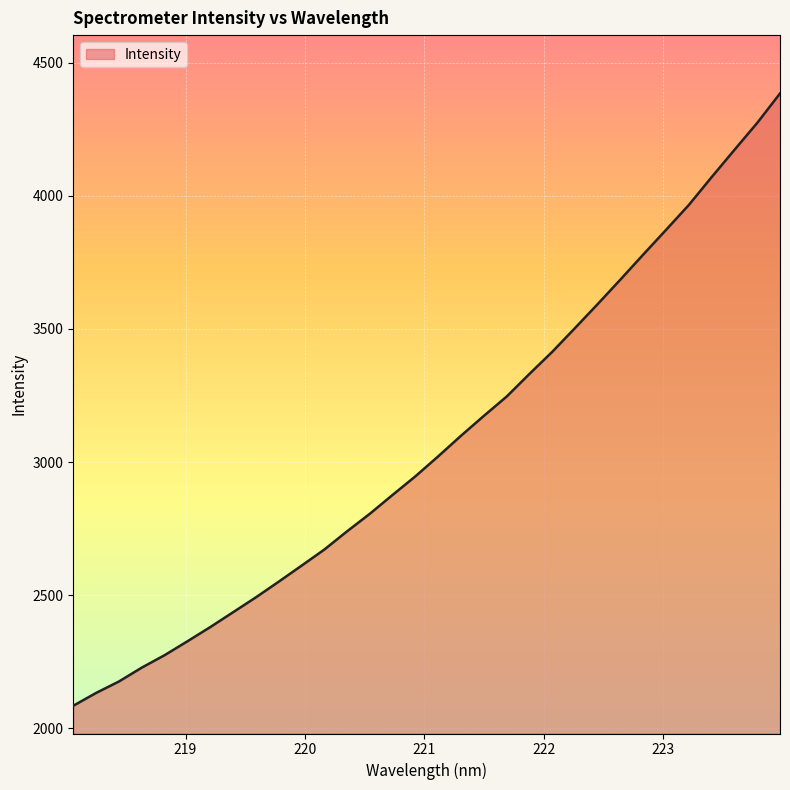

What is the difference between the maximum and minimum values?

2300.5